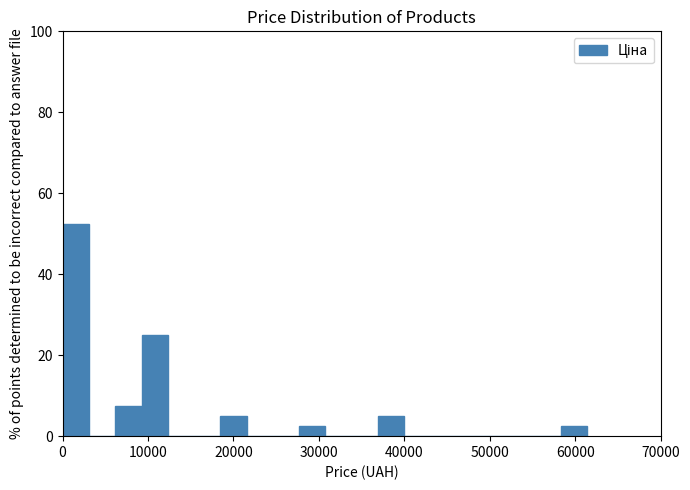

Read against the x-axis, roughly where is the centre of the tallest bar?

2000